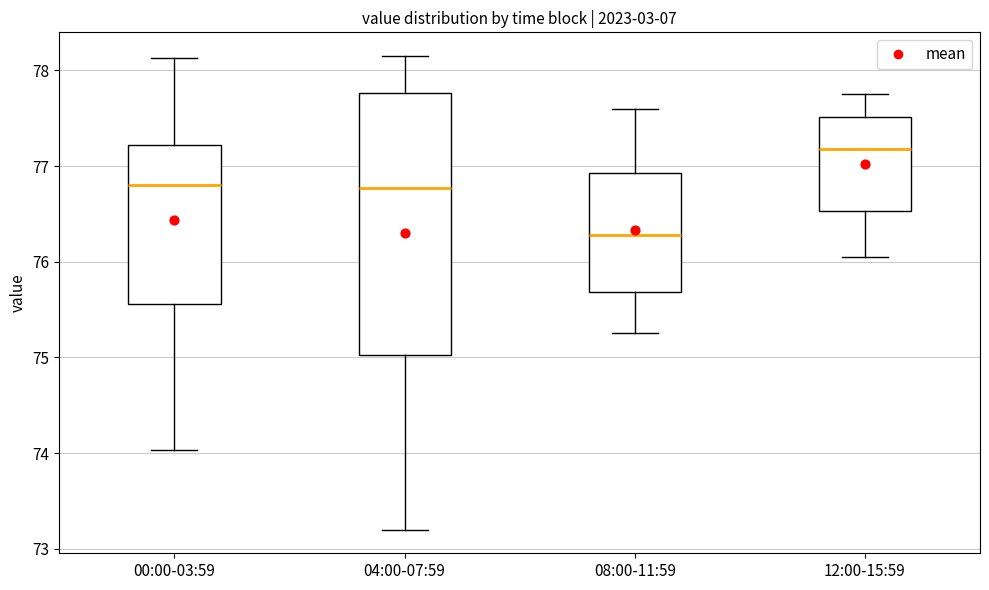

Reading left to right, read every box against the y-axis: the position of its median line, the range the box covers, and the ends of its whiskers. The values are not printed on the chart, so give them approximately, as read against the axis.

00:00-03:59: median 76.8, box 75.6 to 77.2, whiskers 74.0 to 78.1
04:00-07:59: median 76.8, box 75.0 to 77.8, whiskers 73.2 to 78.2
08:00-11:59: median 76.3, box 75.7 to 76.9, whiskers 75.3 to 77.6
12:00-15:59: median 77.2, box 76.5 to 77.5, whiskers 76.1 to 77.8